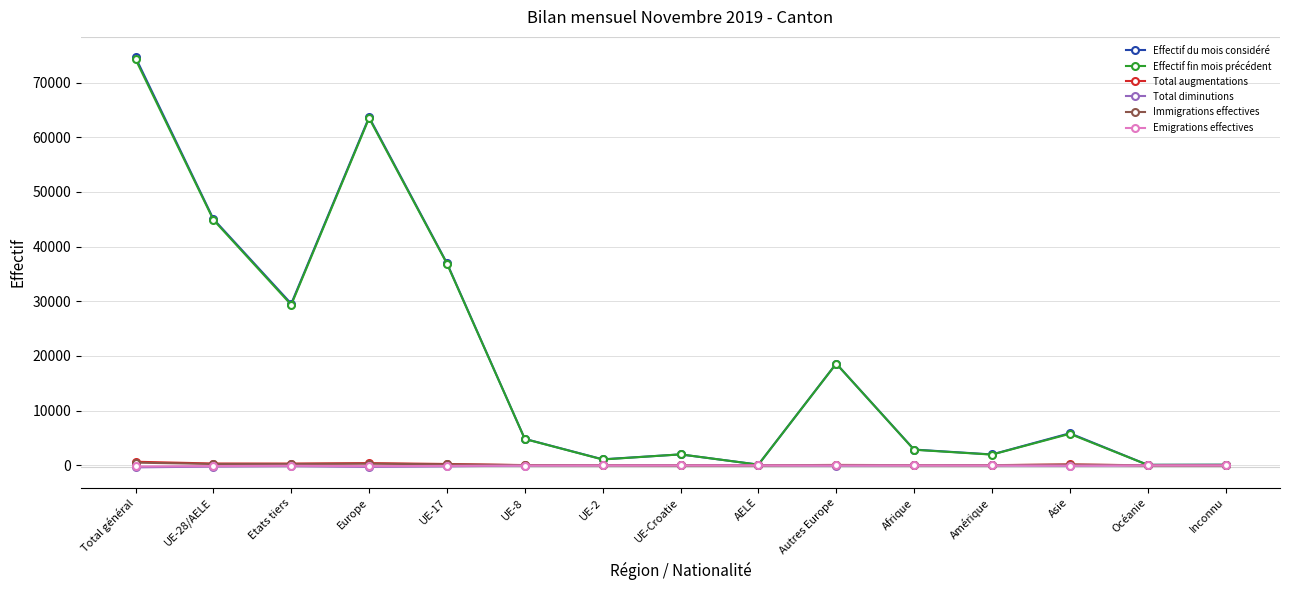

Does the chart have visible grid lines?

Yes